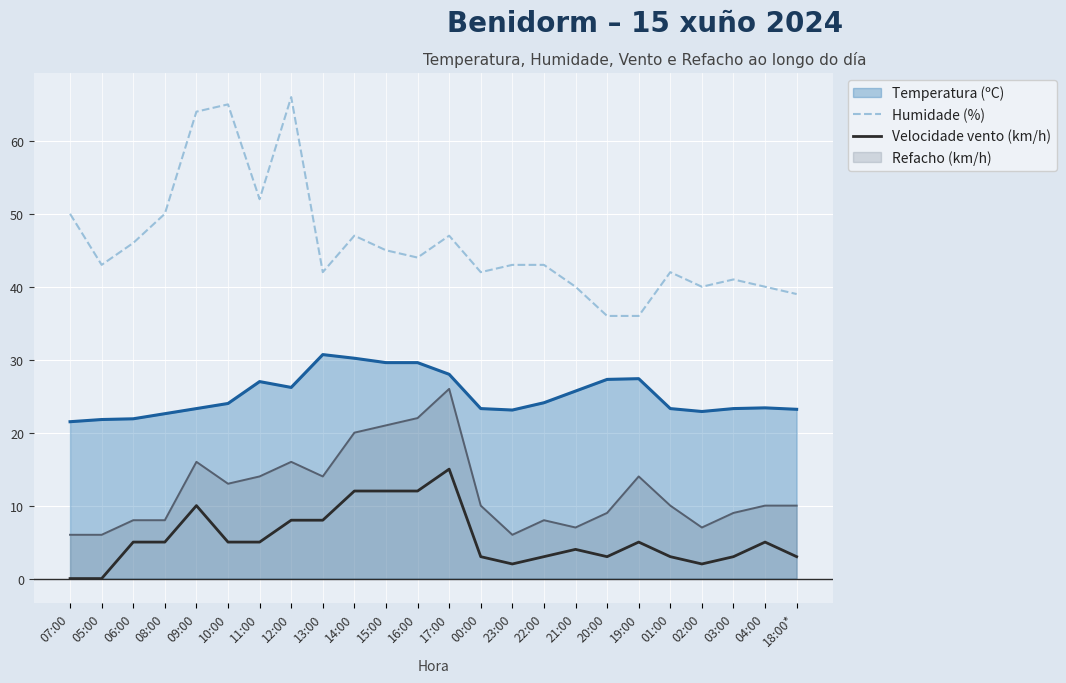

In Humidade (%), how many points are lower than both neighbors (excluding endpoints)?

6